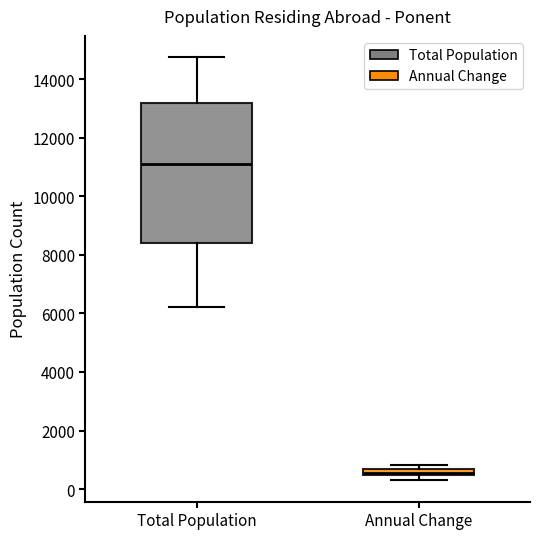

Which box's median line is the lowest?

Annual Change